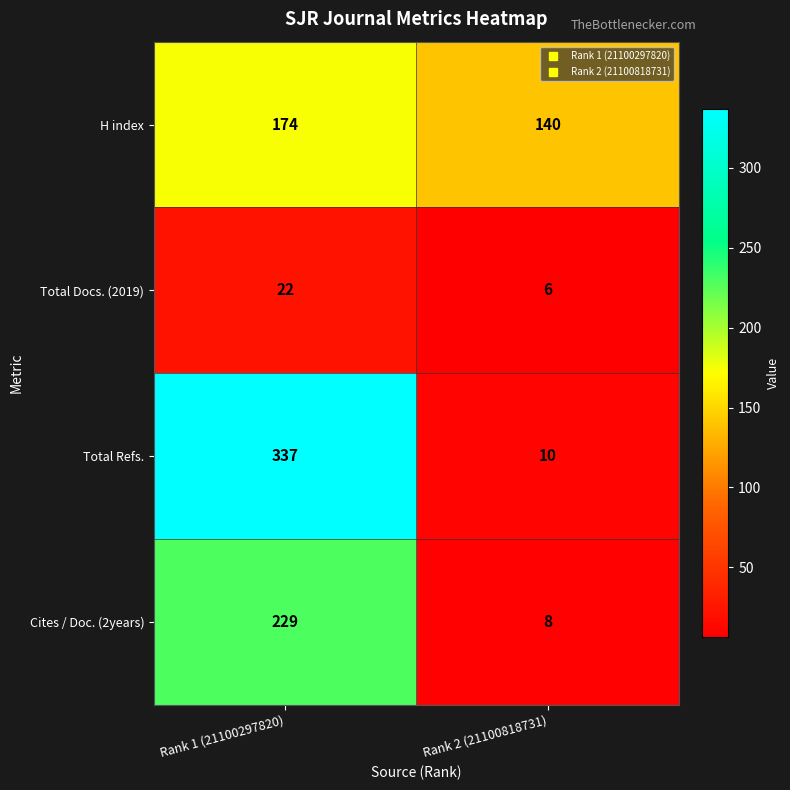

List the series in order of their peak value, lowest first.

Total Docs. (2019), H index, Cites / Doc. (2years), Total Refs.